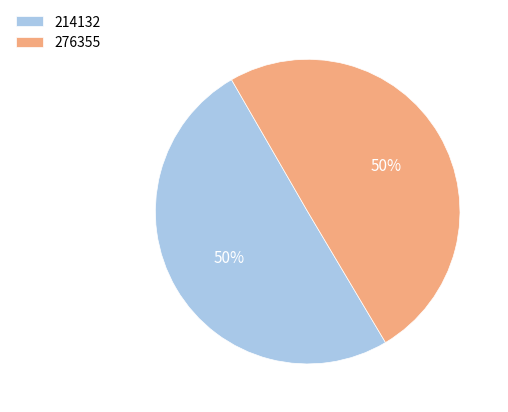

To the nearest percent, what portion does 214132 represent?

50%